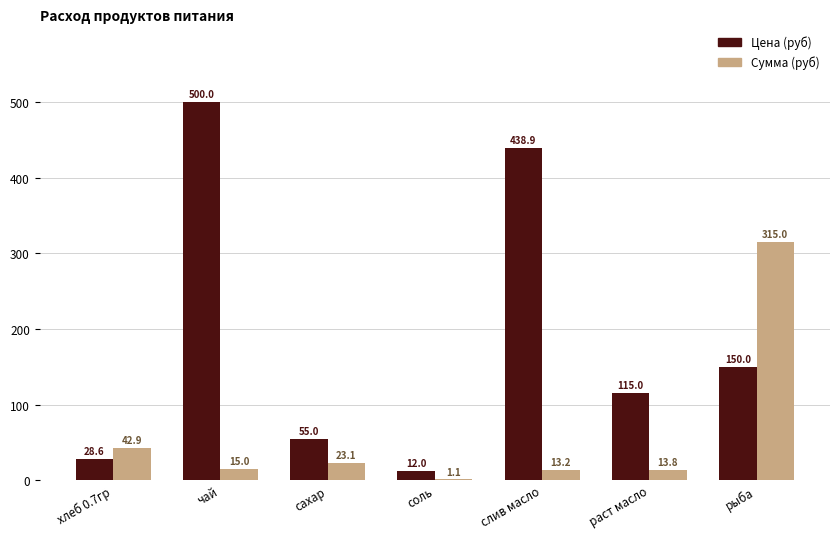

What is the highest value of the Сумма (руб) series?

315.0